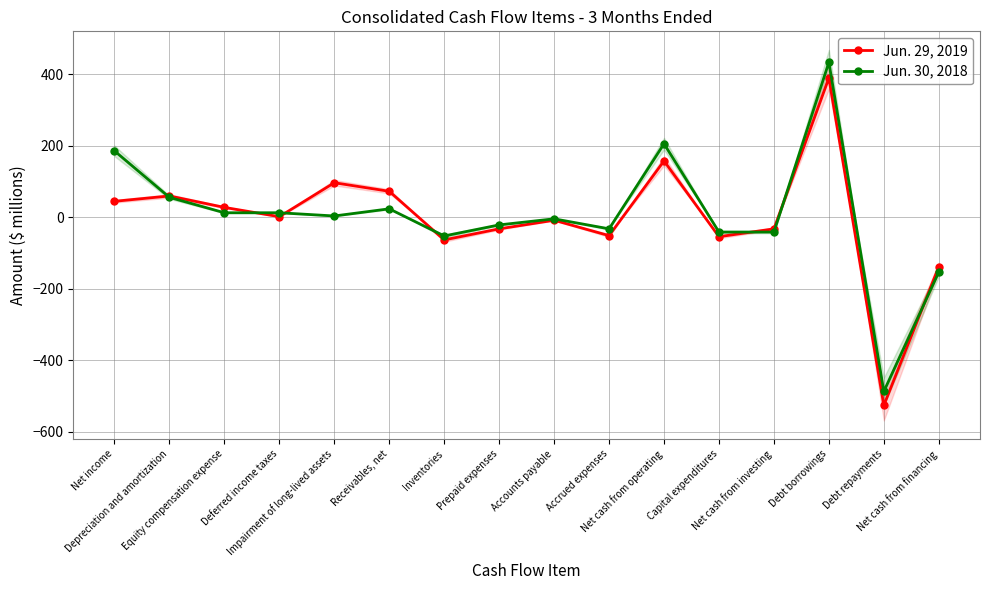

What position from the right is Accounts payable?

8